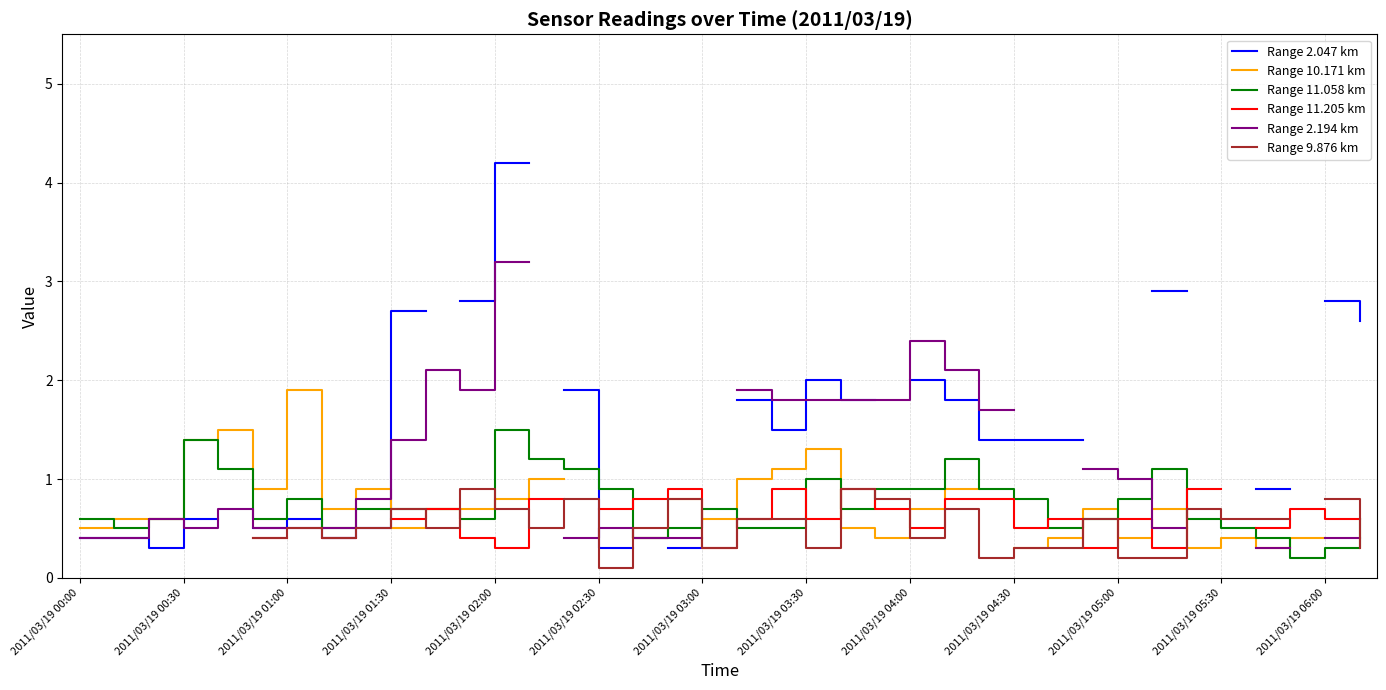

The Range 11.058 km series shows 0.5 at 2011/03/19 01:30. True or false?

False